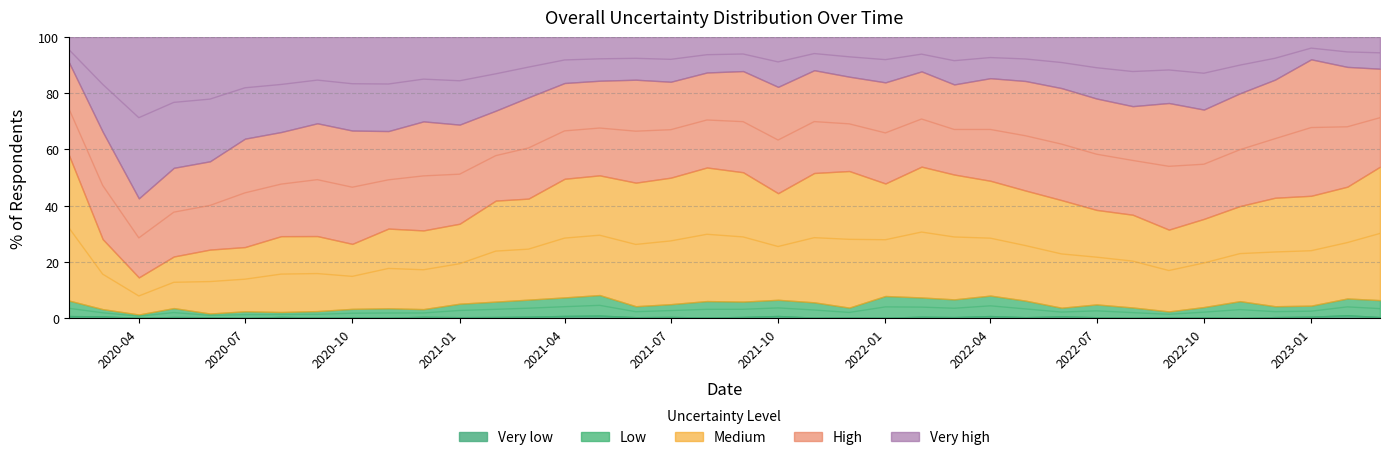

True or false: High and Very high cross at least once.

True